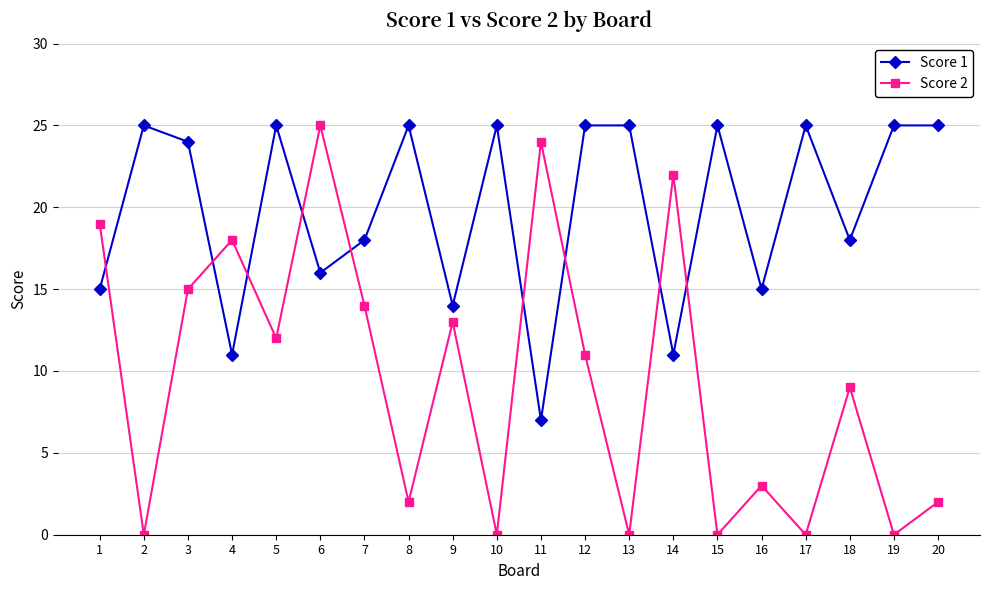

What is the sum of all Score 1 values?

399